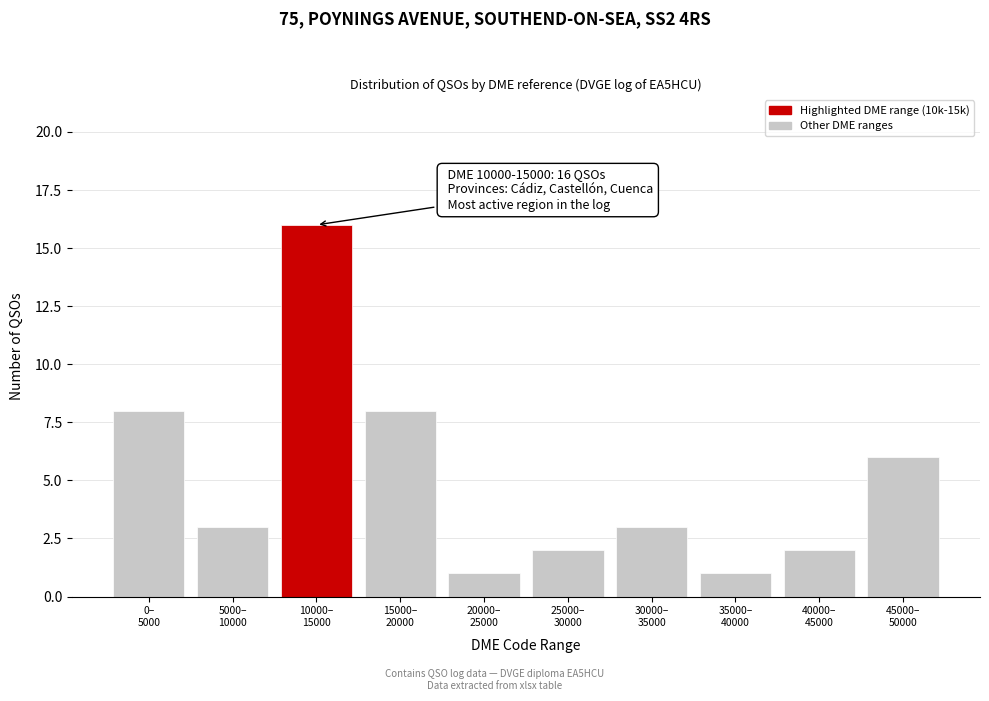

Reading right to left, what are all the values shown in this chart?

6	2	1	3	2	1	8	16	3	8